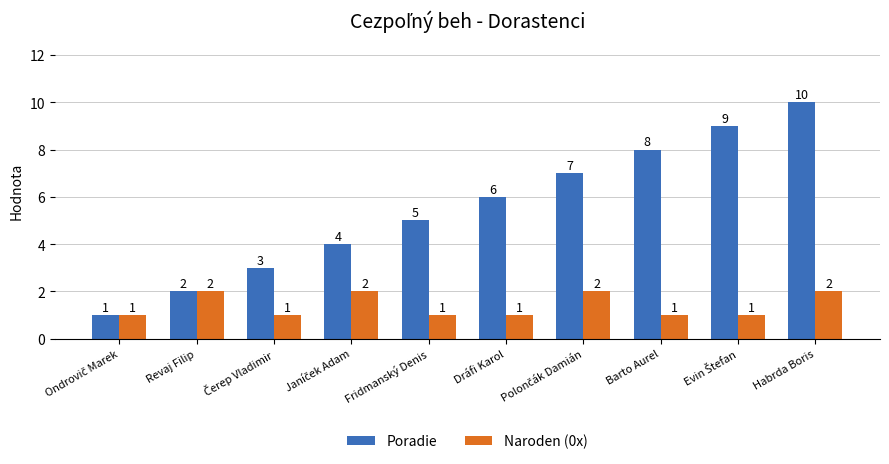

Which series has the widest spread of values?

Poradie